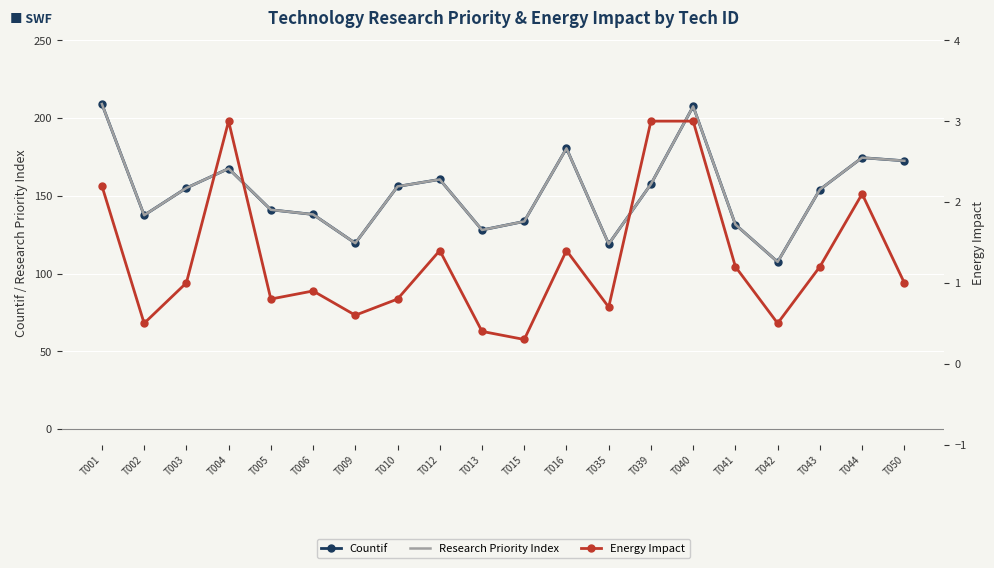

What are all the series names shown in the legend?

Countif, Research Priority Index, Energy Impact